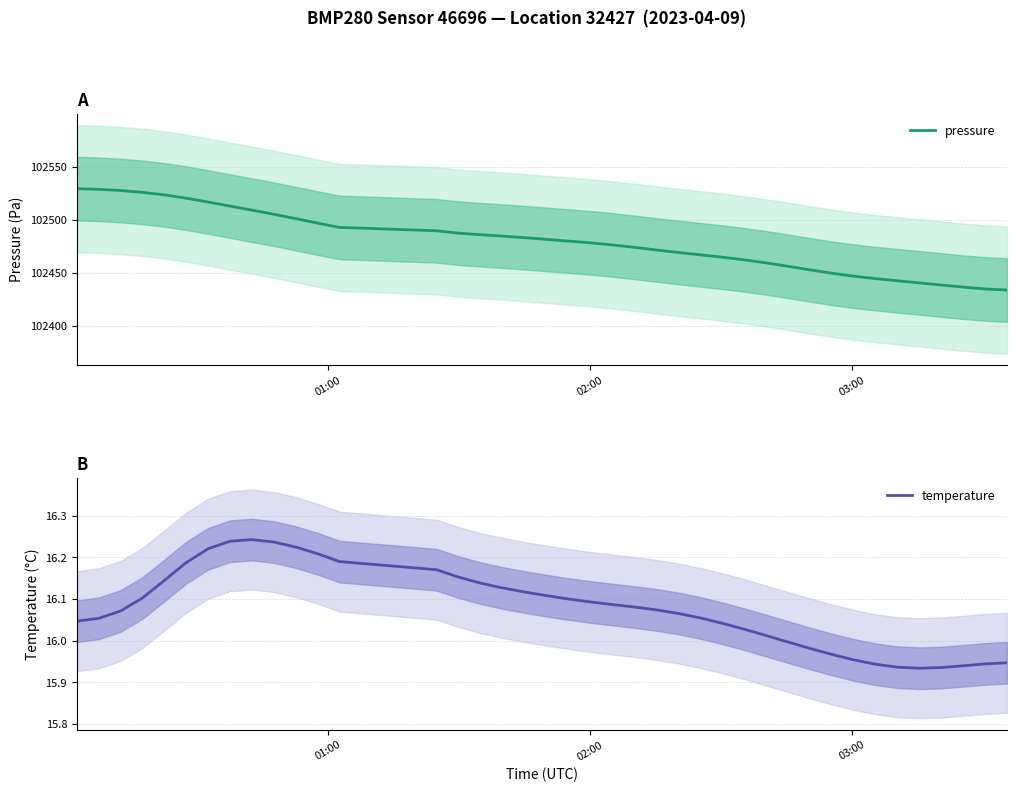

What is the highest value of the pressure series?

102529.1